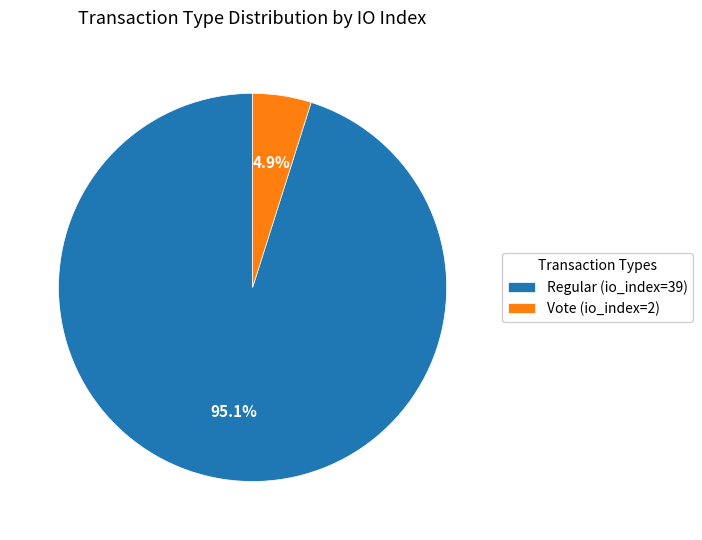

Does Vote (io_index=2) account for over 50% of the chart?

No